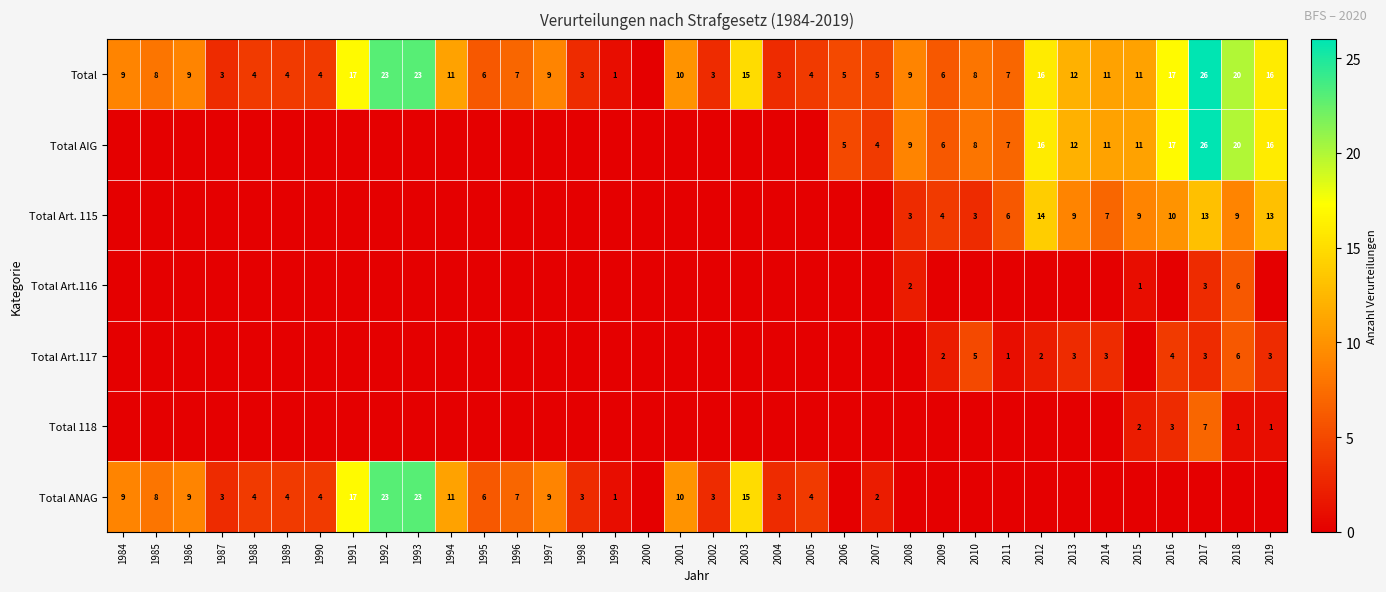

Which label corresponds to the smallest value in the chart?

2000